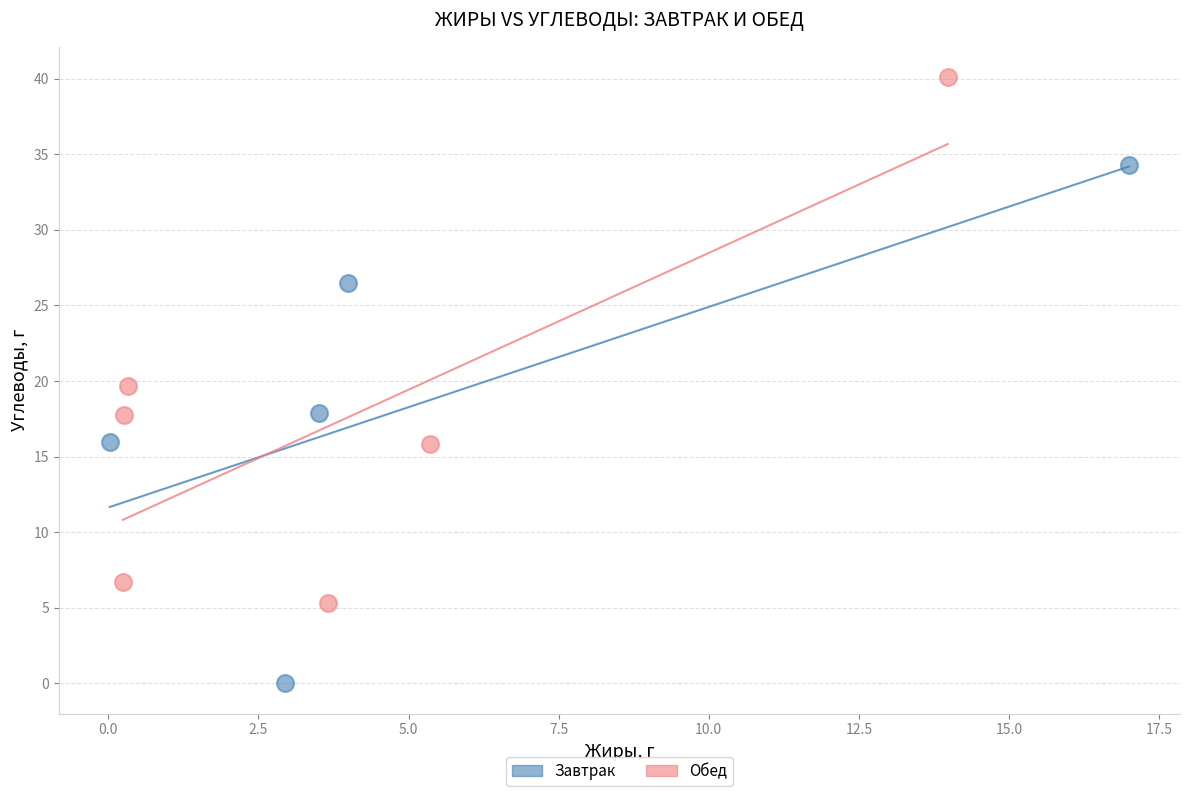

What are all the series names shown in the legend?

Завтрак, Обед